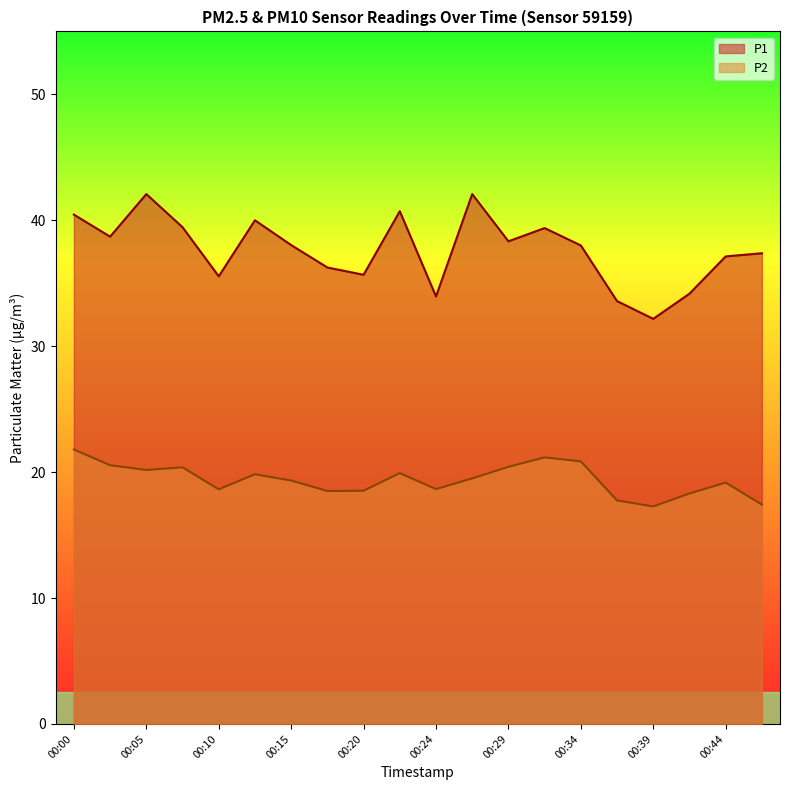

How many lines are shown in the chart?

2